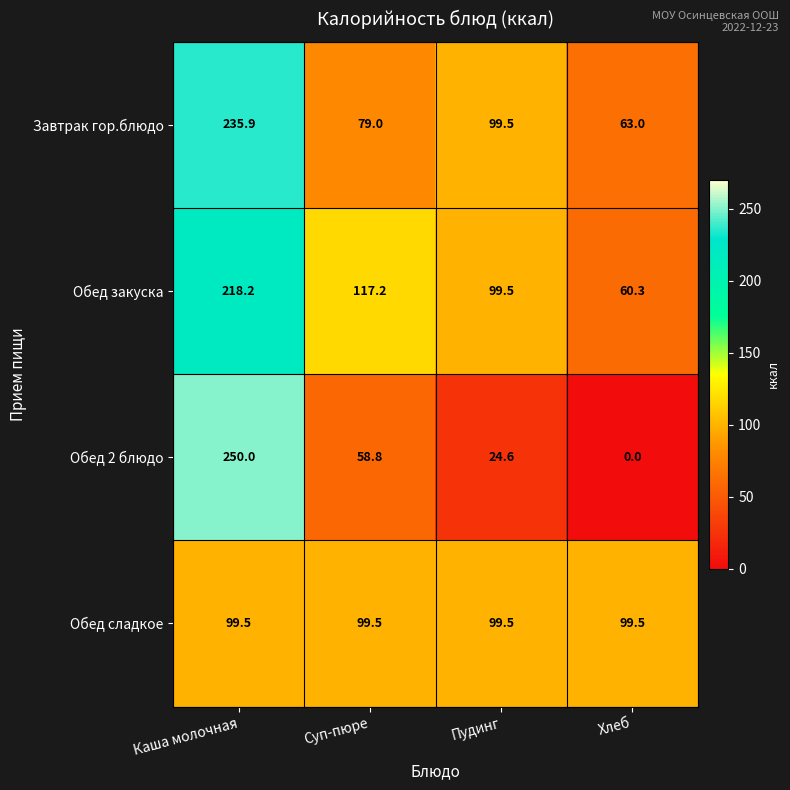

What is the sum of the Обед закуска values at Суп-пюре and Хлеб?

177.5